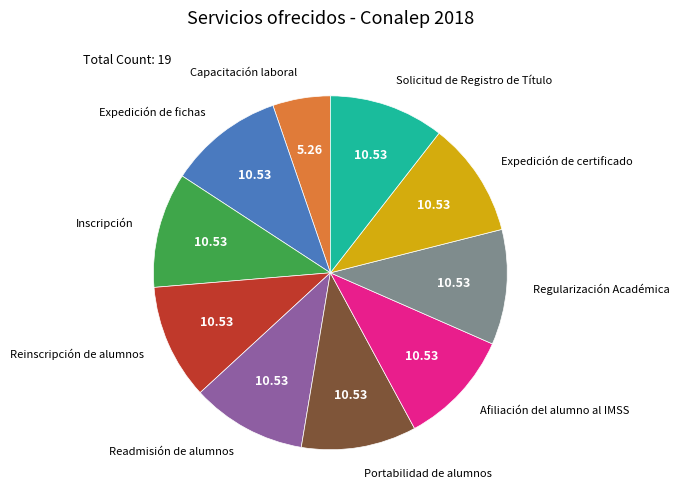

Do Readmisión de alumnos and Portabilidad de alumnos together represent more than half of the pie?

No